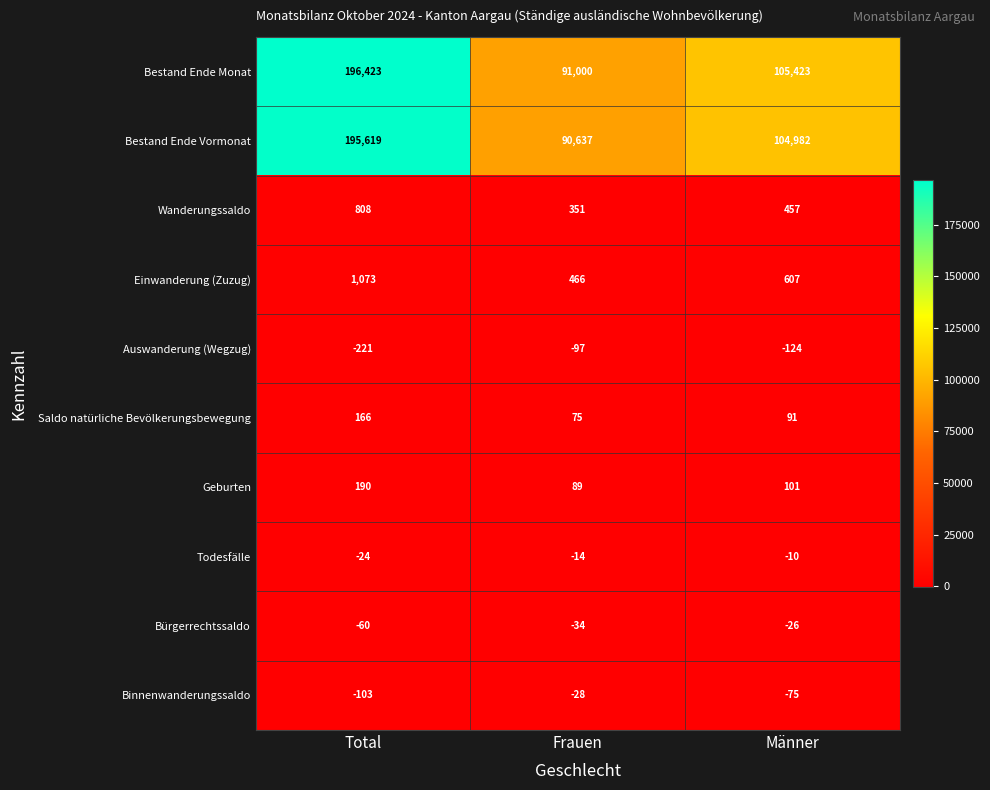

Rank the series at Total from lowest to highest value.

Auswanderung (Wegzug), Binnenwanderungssaldo, Bürgerrechtssaldo, Todesfälle, Saldo natürliche Bevölkerungsbewegung, Geburten, Wanderungssaldo, Einwanderung (Zuzug), Bestand Ende Vormonat, Bestand Ende Monat